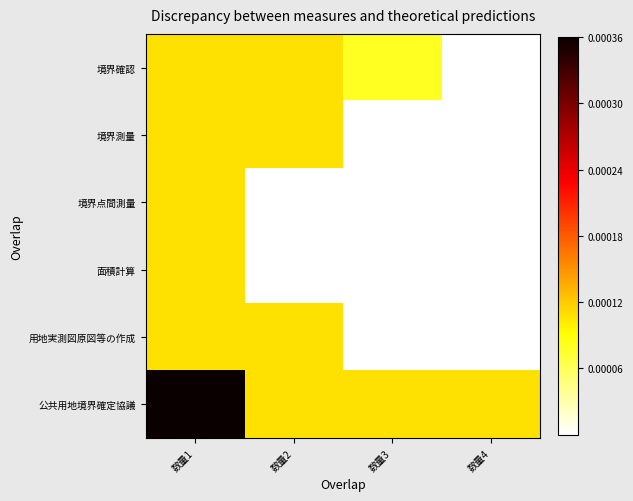

Rank the series by their maximum value, from highest to lowest.

公共用地境界確定協議, 境界確認, 境界測量, 境界点間測量, 面積計算, 用地実測図原図等の作成